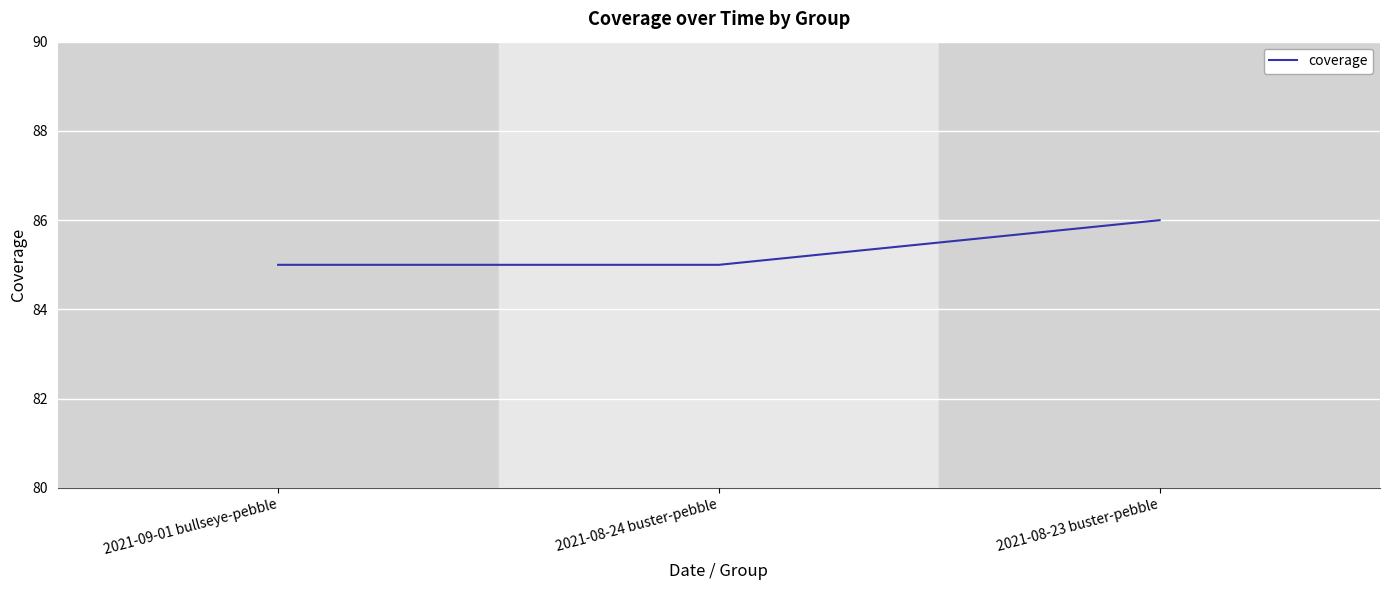

What value does the data have at 2021-08-24 buster-pebble?

85